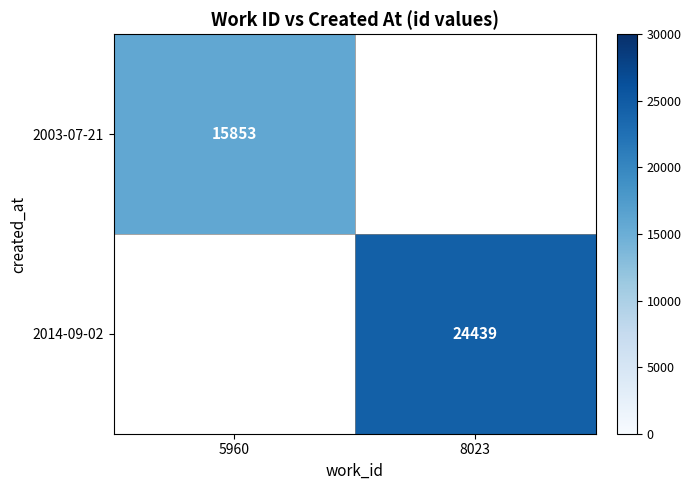

Is it true that 2014-09-02 equals 34877 at 8023?

False